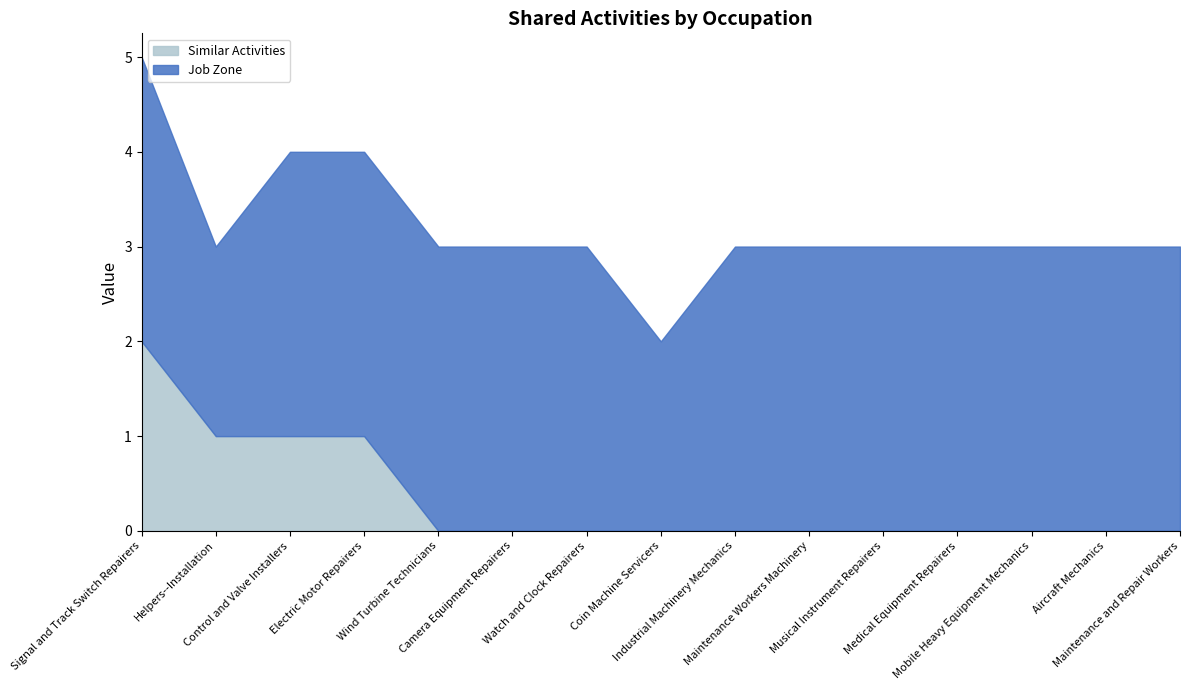

True or false: Similar Activities and Job Zone cross at least once.

False